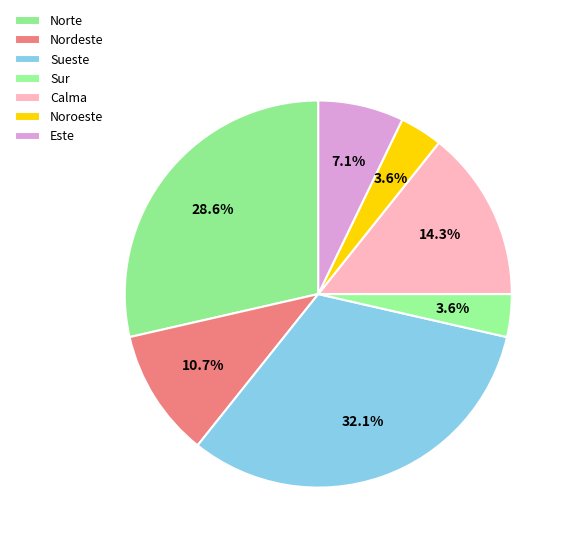

To the nearest percent, what is the average slice percentage?

14%